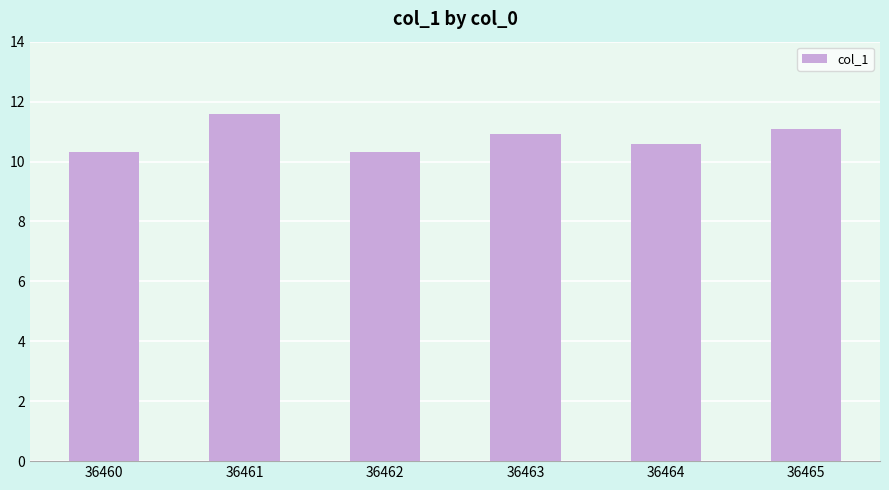

What value does the data have at 36465?

11.1